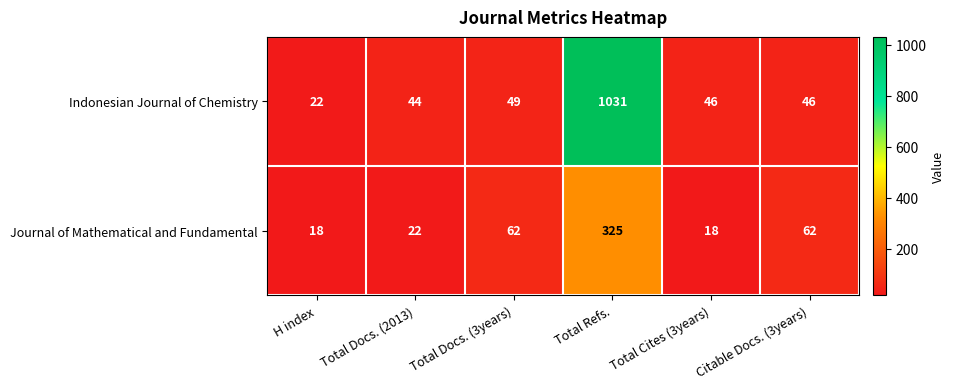

Between Total Docs. (3years) and Total Refs., which series saw the biggest shift?

Indonesian Journal of Chemistry